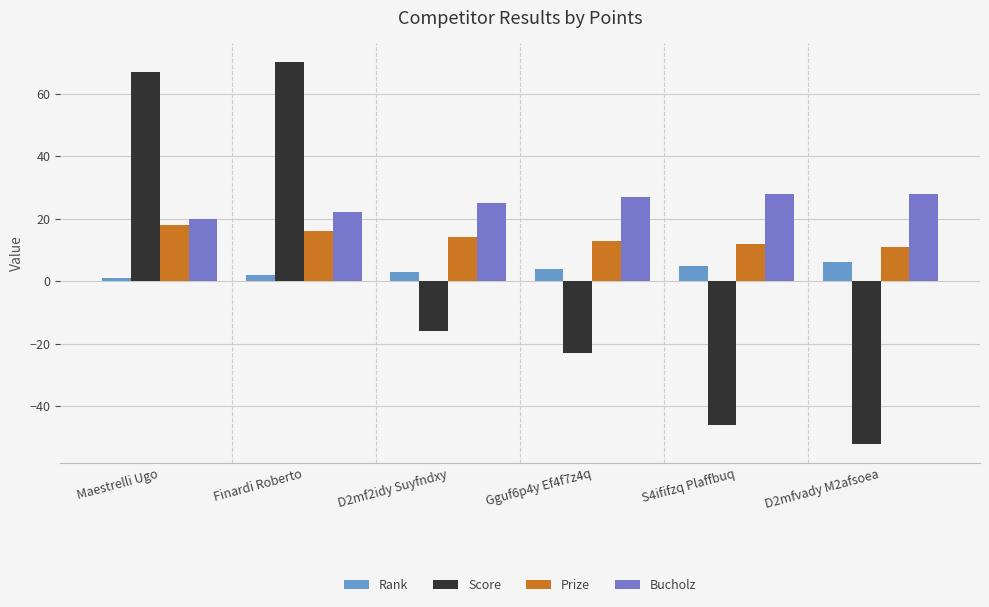

Is the value of Prize at D2mfvady M2afsoea greater than the value of Score at S4ififzq Plaffbuq?

Yes